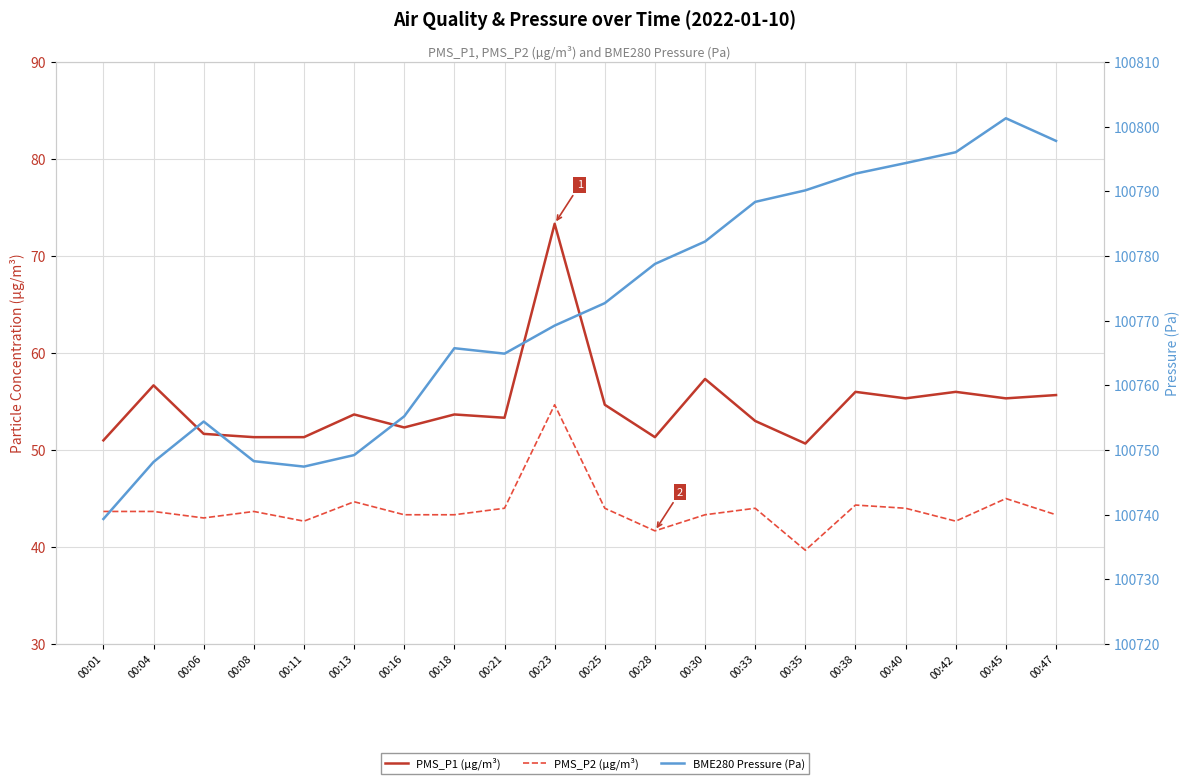

Where is the first local maximum for PMS_P2 (µg/m³)?

00:08